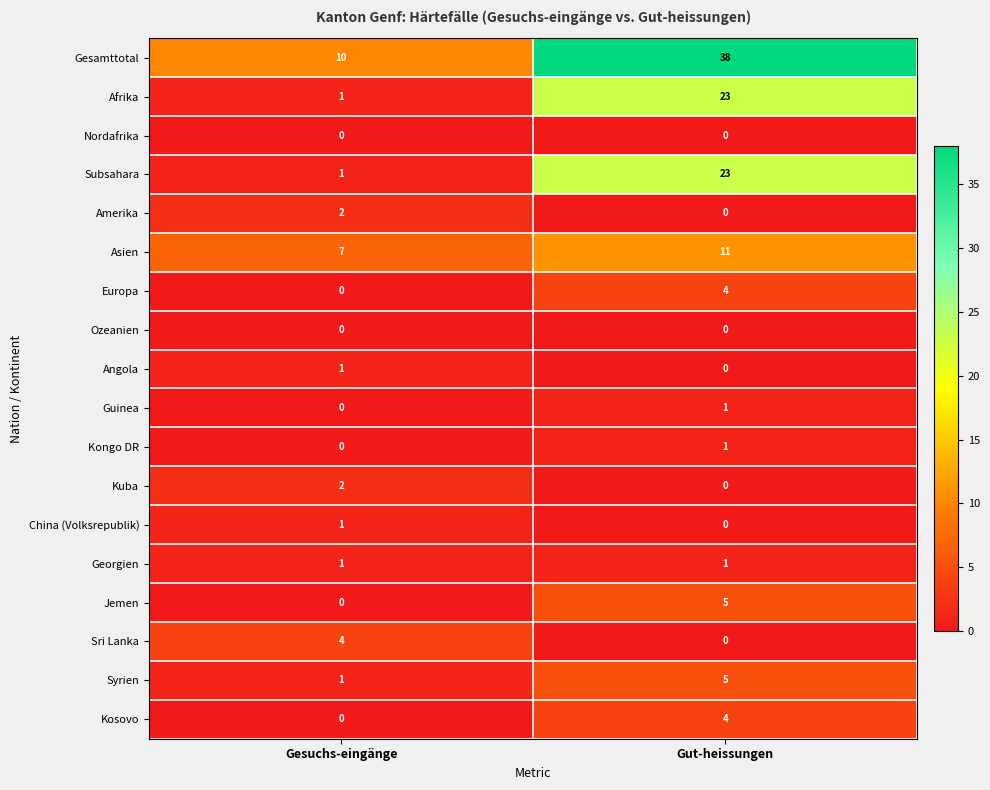

What is the sum of all Asien values?

18